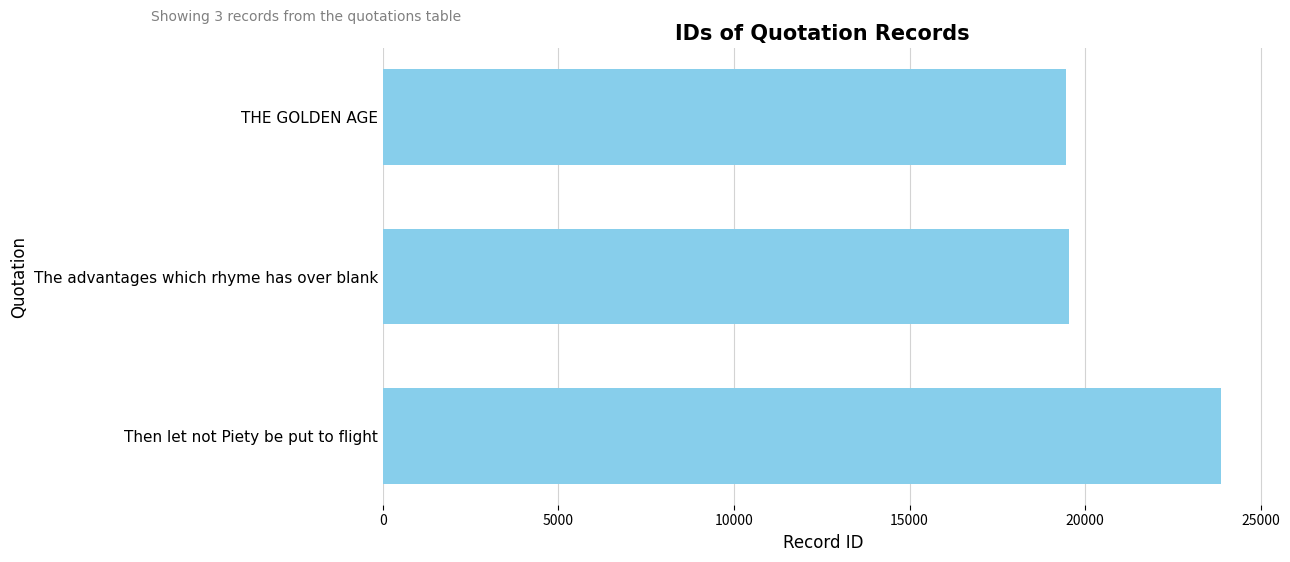

What is the change in value from The advantages which rhyme has over blank to Then let not Piety be put to flight?

+4314